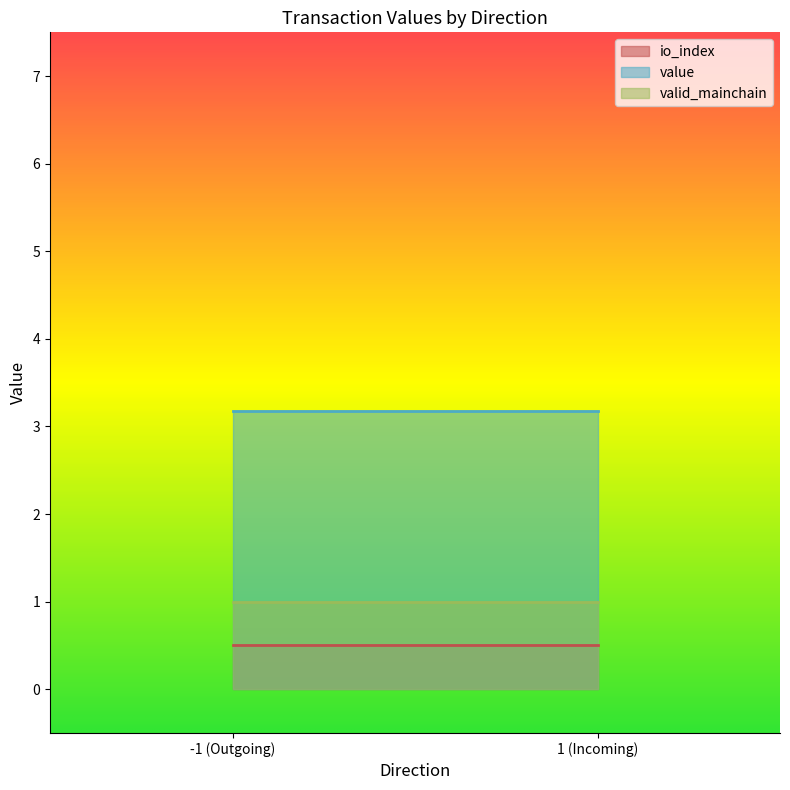

Rank the series by their average value, from highest to lowest.

value, valid_mainchain, io_index